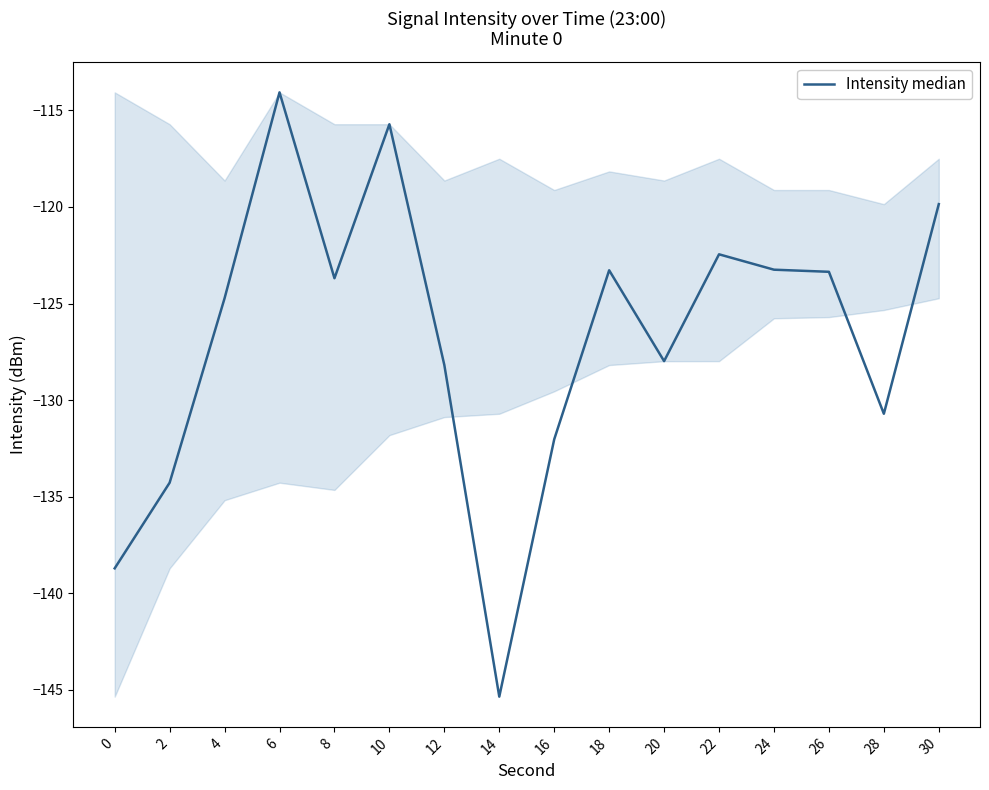

Does the chart have visible grid lines?

No